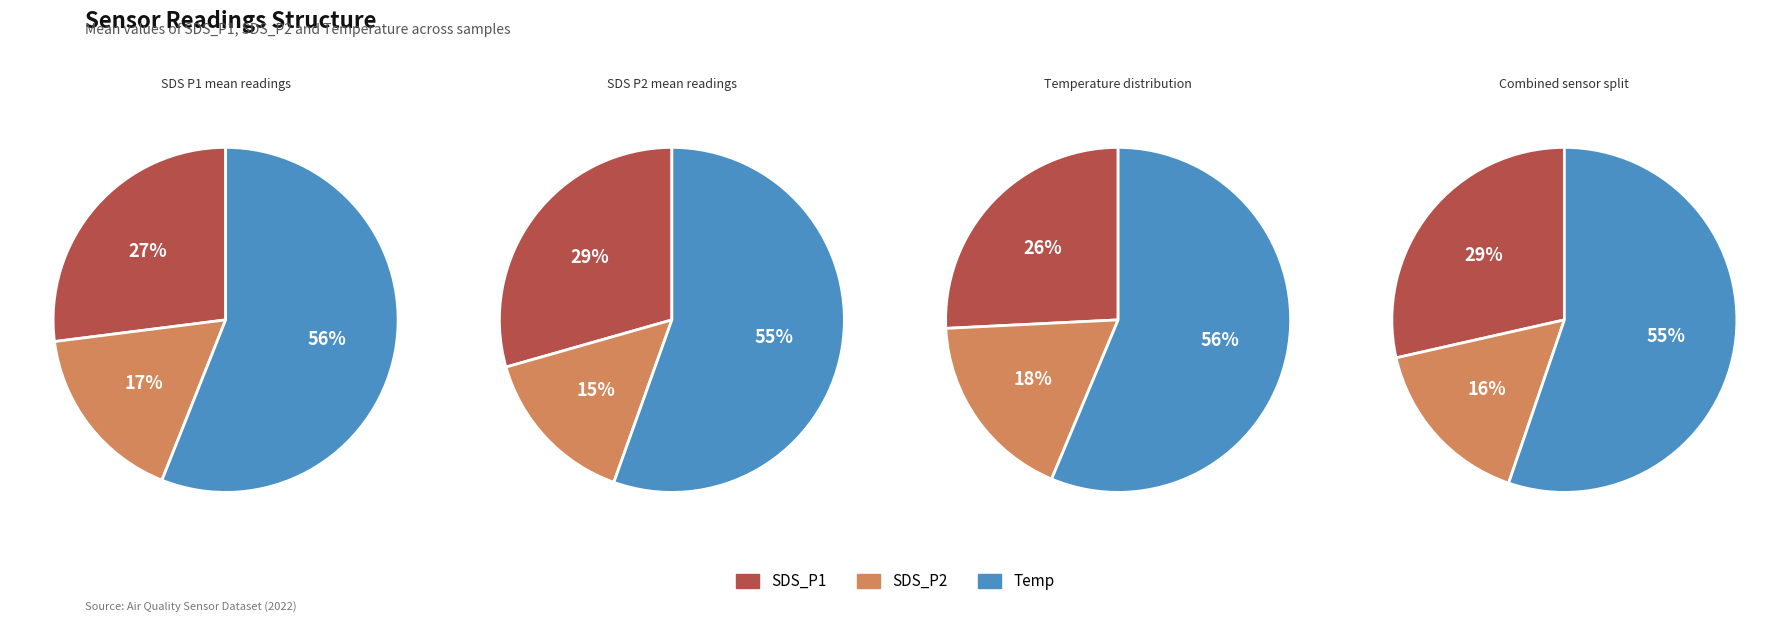

Between 32 and 27, which is larger?

27